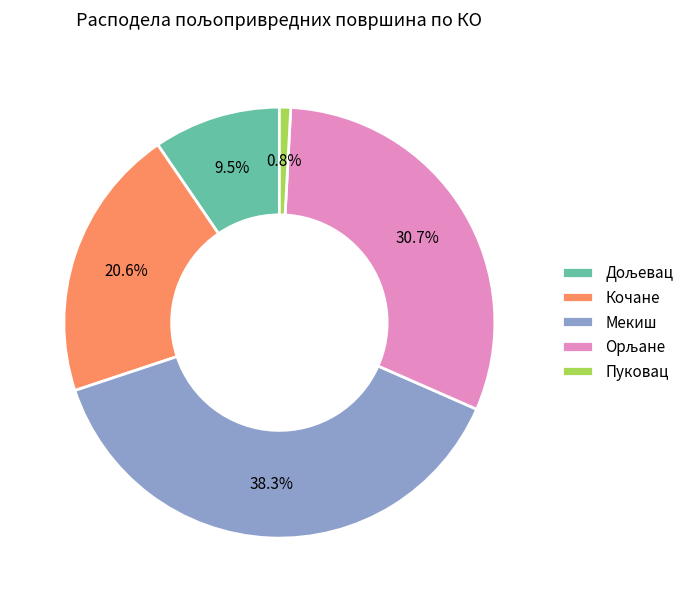

What percentage is the Кочане slice, to the nearest percent?

21%